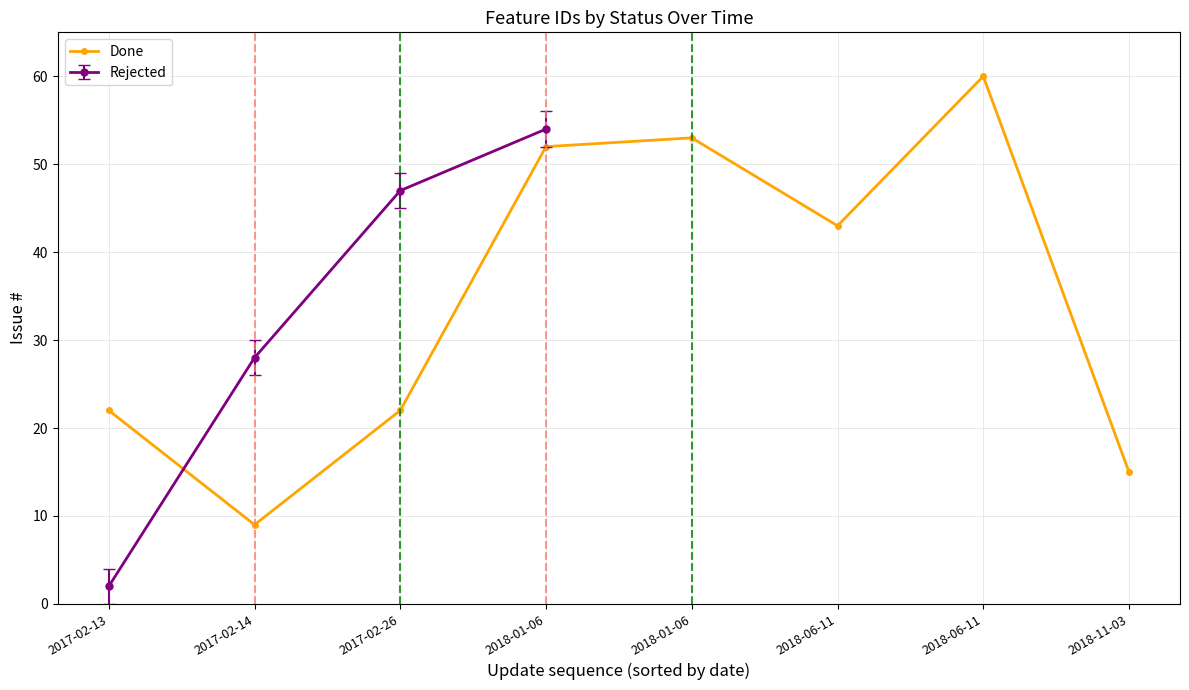

Does the chart display data point markers on the line(s)?

Yes